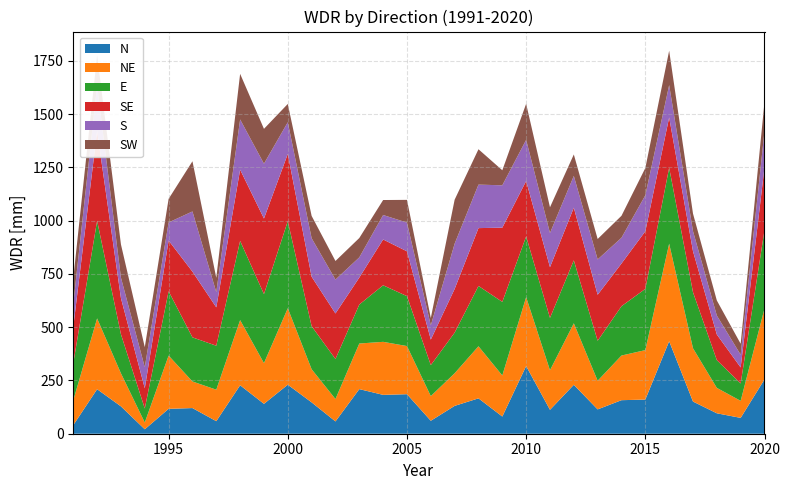

Reading left to right, list all the values displayed in this chart.

N: 40.2	209.0	128.4	20.9	116.9	120.4	58.9	227.5	140.3	230.1	147.2	57.7	209.4	182.4	185.5	60.8	130.7	166.1	80.7	317.6	112.3	229.7	114.2	157.4	160.4	434.1	151.0	95.9	74.4	255.1
NE: 116.3	332.3	155.1	31.7	249.9	124.8	147.8	305.8	191.1	359.1	155.6	105.1	214.0	248.9	225.9	115.9	153.0	244.4	192.7	323.6	185.8	288.6	134.4	209.6	232.1	457.9	250.1	119.2	79.9	332.3
E: 174.1	458.2	183.2	65.8	301.9	207.0	206.4	371.9	324.1	408.6	202.0	188.0	183.0	265.4	234.4	145.4	190.8	283.1	345.4	285.0	245.5	295.6	187.6	231.5	287.5	356.4	263.0	130.4	81.7	368.6
SE: 170.7	421.7	169.5	94.9	238.1	308.5	180.1	334.3	354.6	315.6	232.1	213.7	126.6	215.1	210.2	119.9	205.1	271.5	348.3	260.0	238.3	247.0	216.1	200.5	270.4	236.1	192.4	120.3	75.1	294.6
S: 107.1	212.4	96.2	99.0	85.0	282.5	71.2	235.7	257.3	148.8	180.7	159.1	94.7	114.7	135.0	66.6	212.5	204.2	198.9	193.2	160.4	149.1	165.7	121.0	168.8	151.7	94.2	88.9	59.6	170.0
SW: 119.9	142.1	156.0	94.1	110.6	235.6	67.3	214.1	163.6	85.8	104.8	87.3	90.9	70.4	106.6	34.5	206.4	166.0	70.6	169.3	120.7	100.8	96.0	103.1	127.9	161.5	82.4	70.8	51.6	136.5